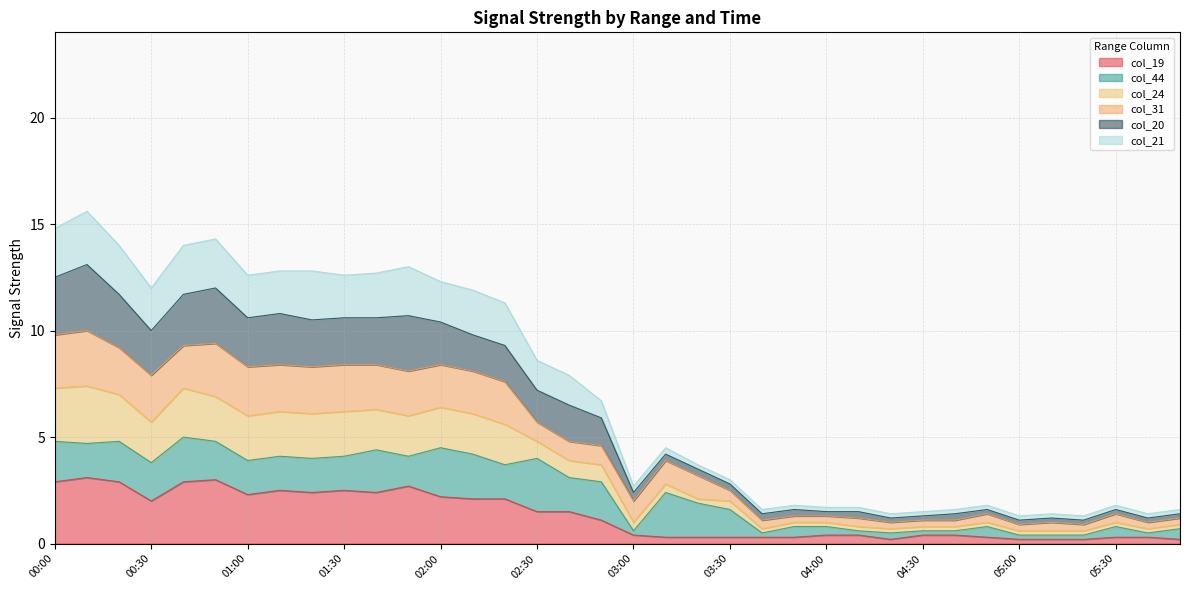

What is the maximum value for col_19?

3.1